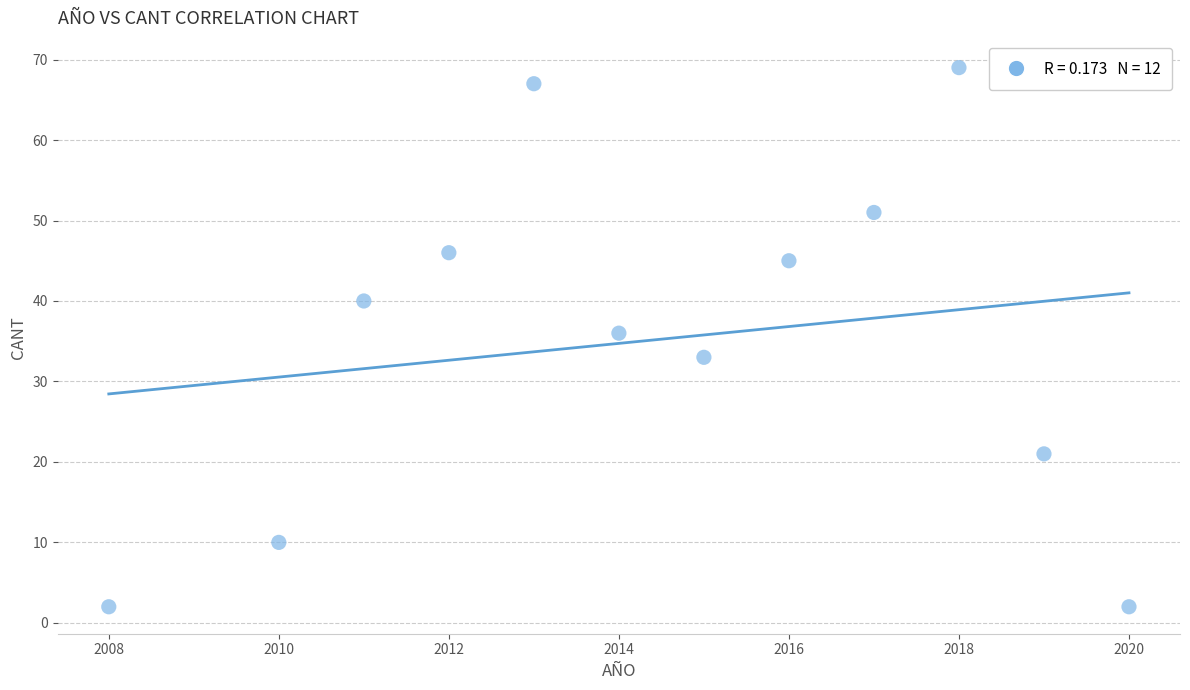

What Y value in the scatter plot is closest to 35?

36